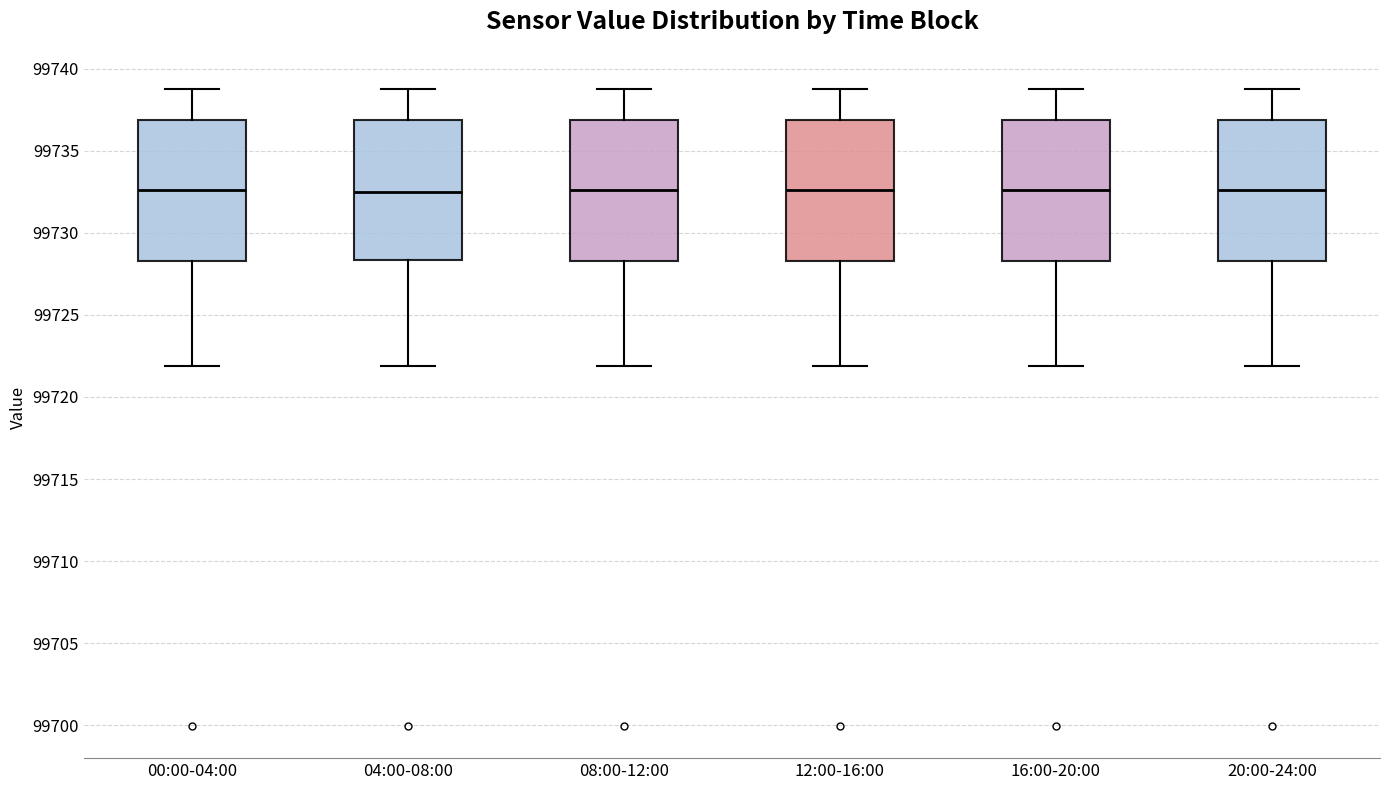

Reading left to right, read every box against the y-axis: the position of its median line, the range the box covers, and the ends of its whiskers. The values are not printed on the chart, so give them approximately, as read against the axis.

00:00-04:00: median 99732.5, box 99728.5 to 99737.0, whiskers 99722.0 to 99739.0
04:00-08:00: median 99732.5, box 99728.5 to 99737.0, whiskers 99722.0 to 99739.0
08:00-12:00: median 99732.5, box 99728.5 to 99737.0, whiskers 99722.0 to 99739.0
12:00-16:00: median 99732.5, box 99728.5 to 99737.0, whiskers 99722.0 to 99739.0
16:00-20:00: median 99732.5, box 99728.5 to 99737.0, whiskers 99722.0 to 99739.0
20:00-24:00: median 99732.5, box 99728.5 to 99737.0, whiskers 99722.0 to 99739.0